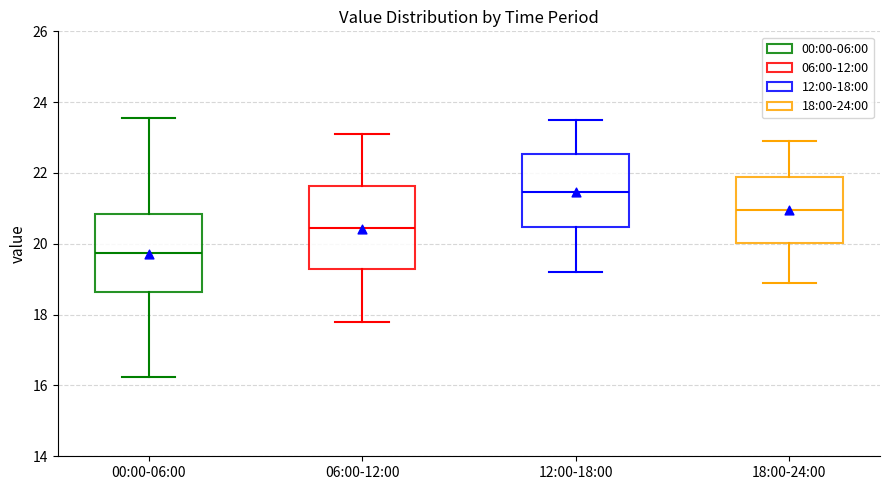

Reading left to right, transcribe this box plot: for each box, give where its median line is, the range the box spans, and where its two whiskers end, as read against the y-axis. The values are not printed on the chart, so give them approximately, as read against the axis.

00:00-06:00: median 19.8, box 18.6 to 20.8, whiskers 16.2 to 23.6
06:00-12:00: median 20.4, box 19.2 to 21.6, whiskers 17.8 to 23.2
12:00-18:00: median 21.4, box 20.4 to 22.6, whiskers 19.2 to 23.6
18:00-24:00: median 21.0, box 20.0 to 21.8, whiskers 19.0 to 23.0